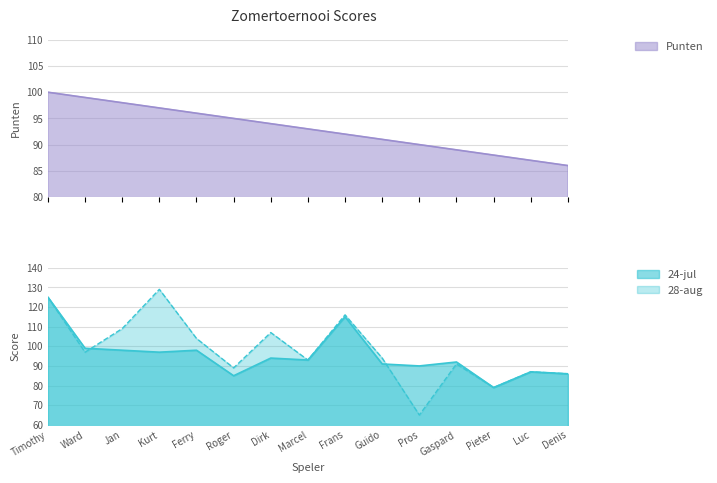

The 24-jul series shows 156 at Dirk. True or false?

False